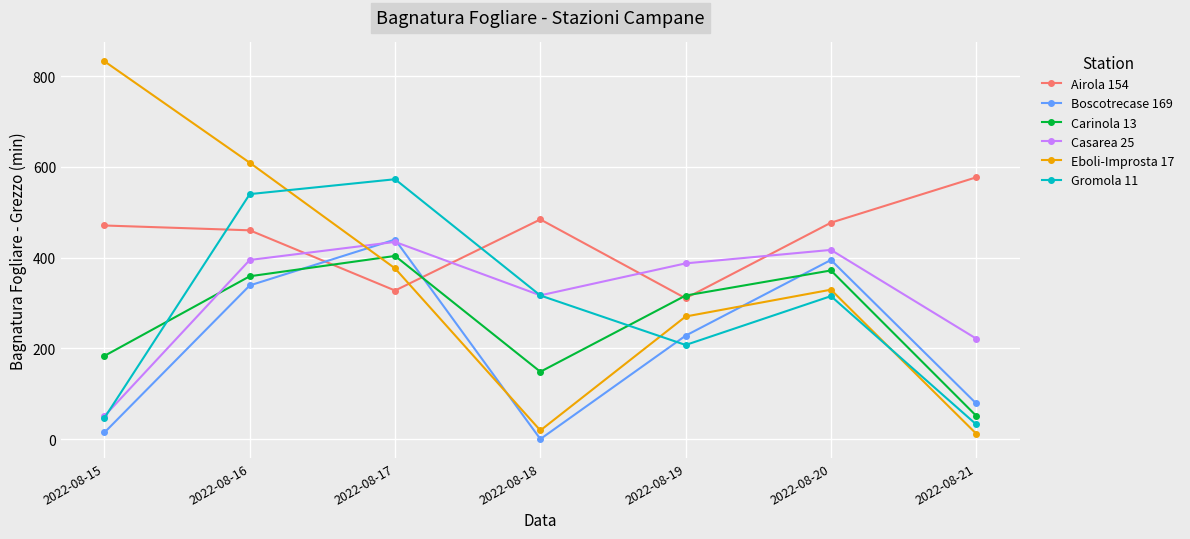

What is the value of the Gromola 11 point at the 3rd from the left?

572.8